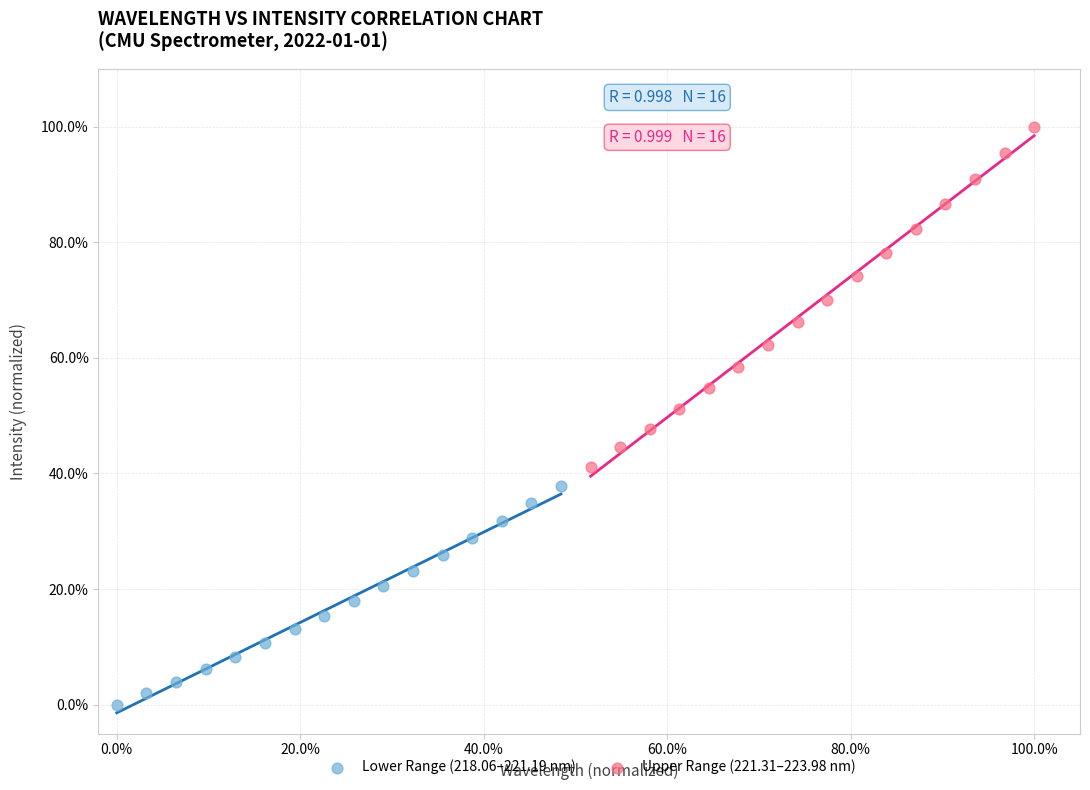

What are all the series names shown in the legend?

Lower Range (218.06–221.19 nm), Upper Range (221.31–223.98 nm)